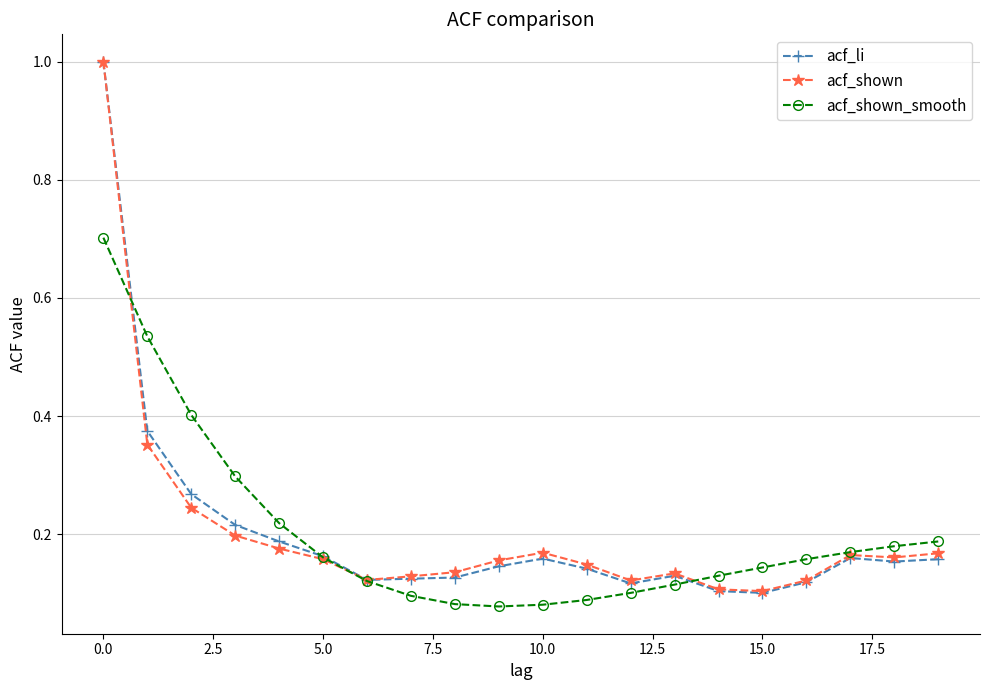

At how many categories does at least one series exceed 0?

20